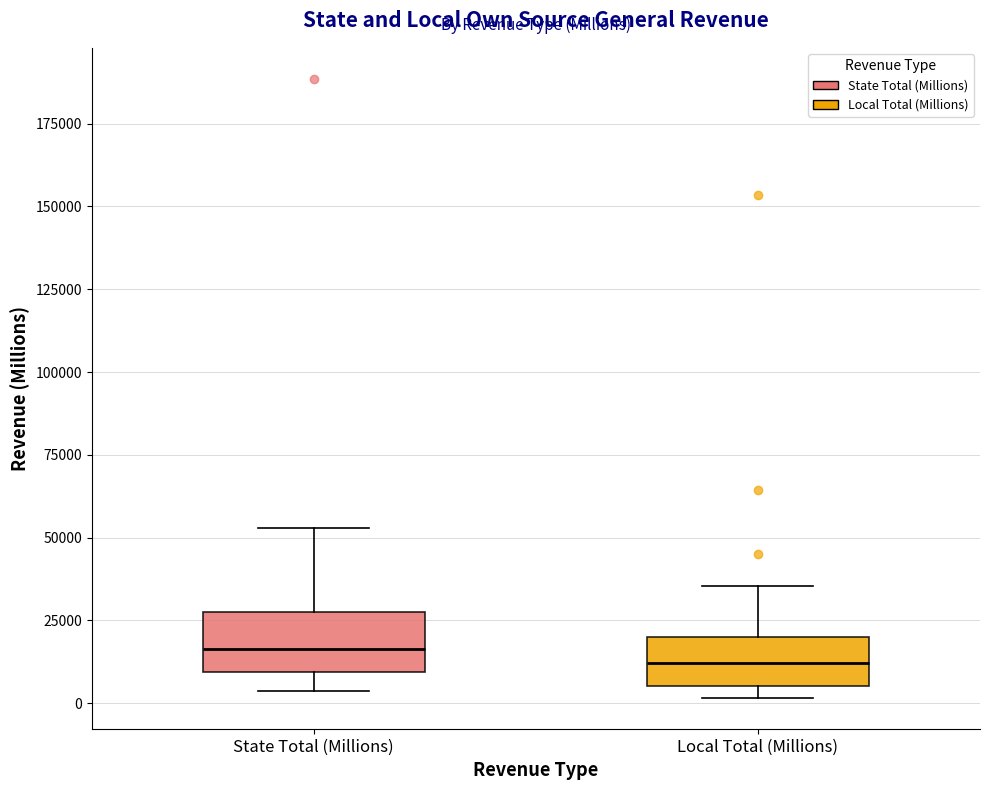

Where is the upper edge of the box for Local Total (Millions) on the y-axis? The values are not printed on the chart, so give them approximately, as read against the axis.

20000